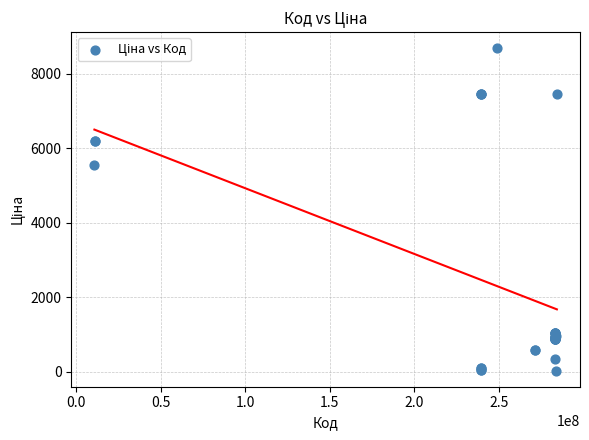

What Y value in the scatter plot is closest to 4355?

5560.3